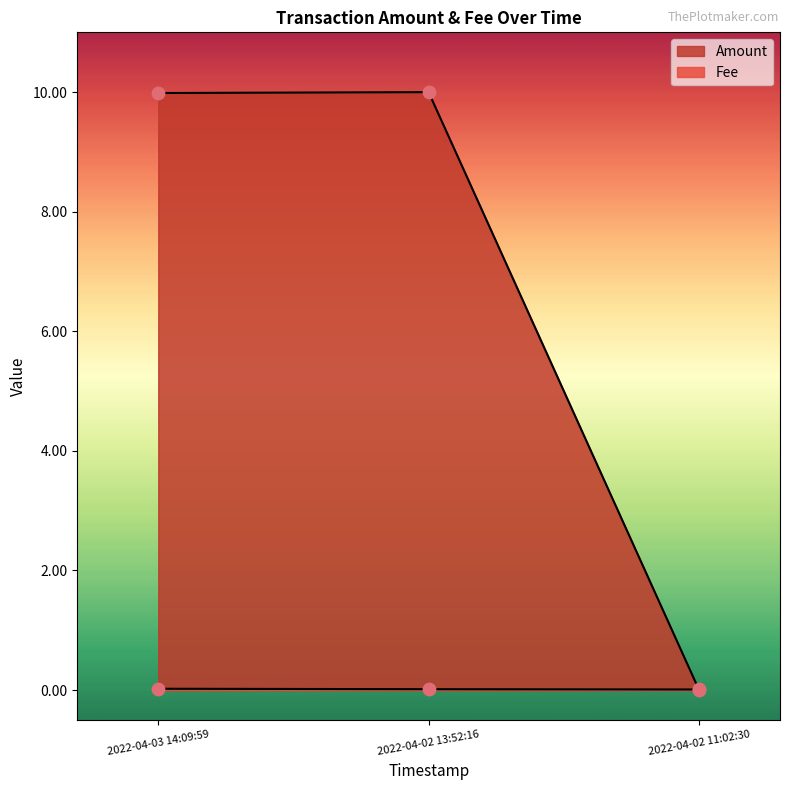

Is the value of Amount at 2022-04-02 11:02:30 greater than the value of Fee at 2022-04-02 11:02:30?

No